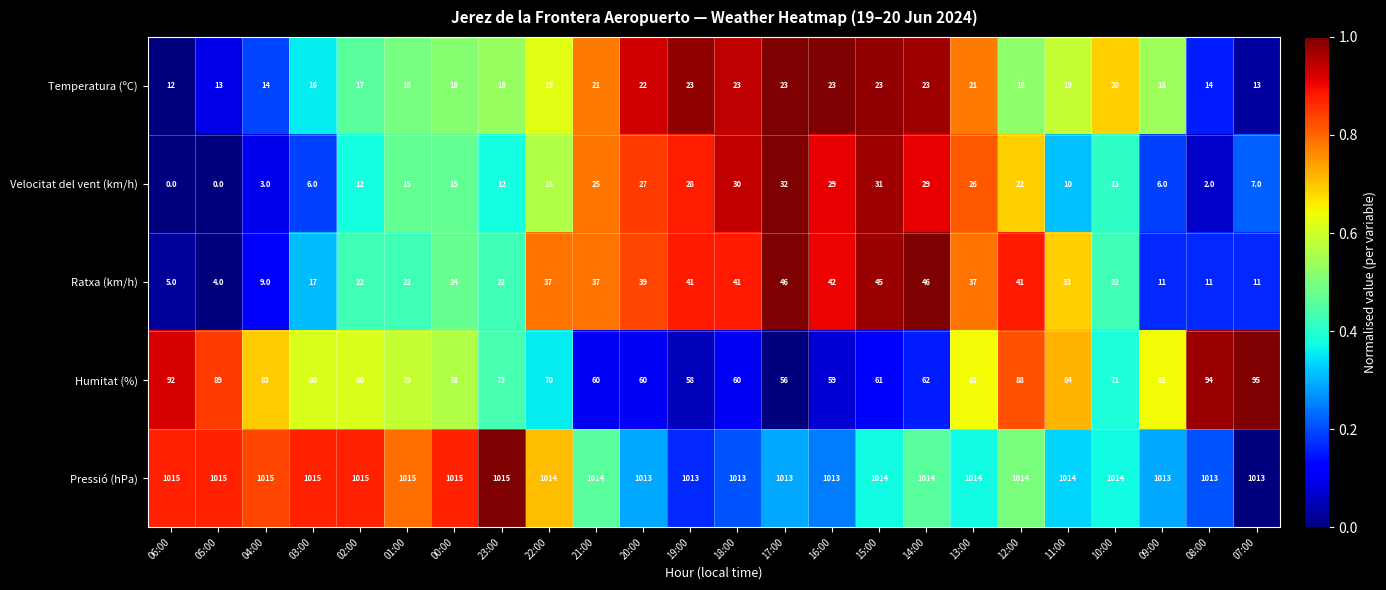

Which series changed the most between 20:00 and 16:00?

Ratxa (km/h)